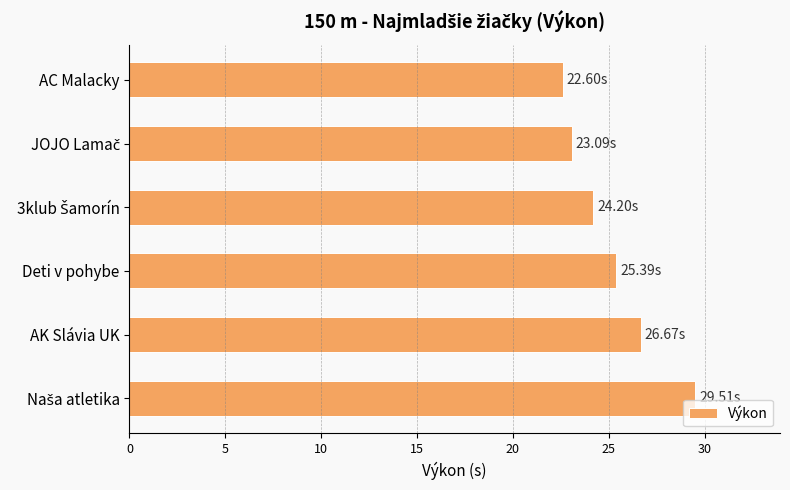

At which label is the value closest to 26?

Deti v pohybe